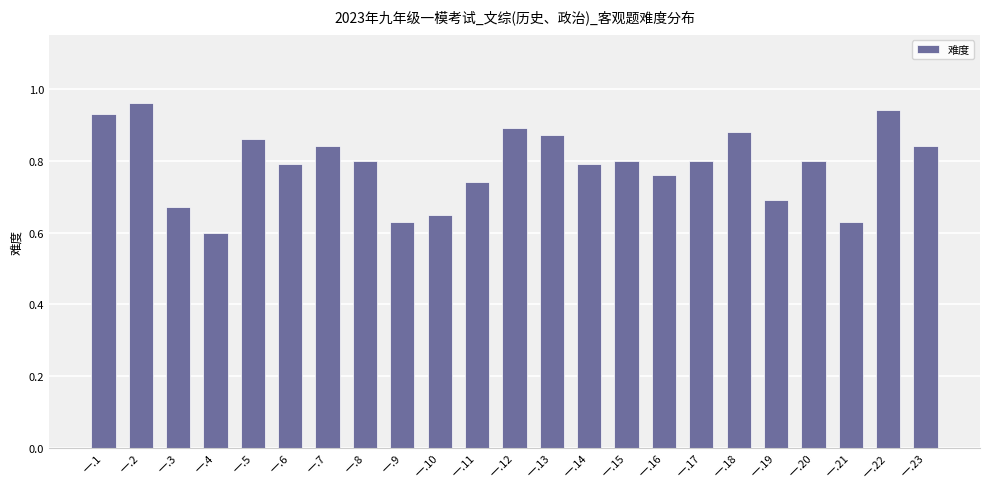

Which category has the lowest value across all series?

一.4